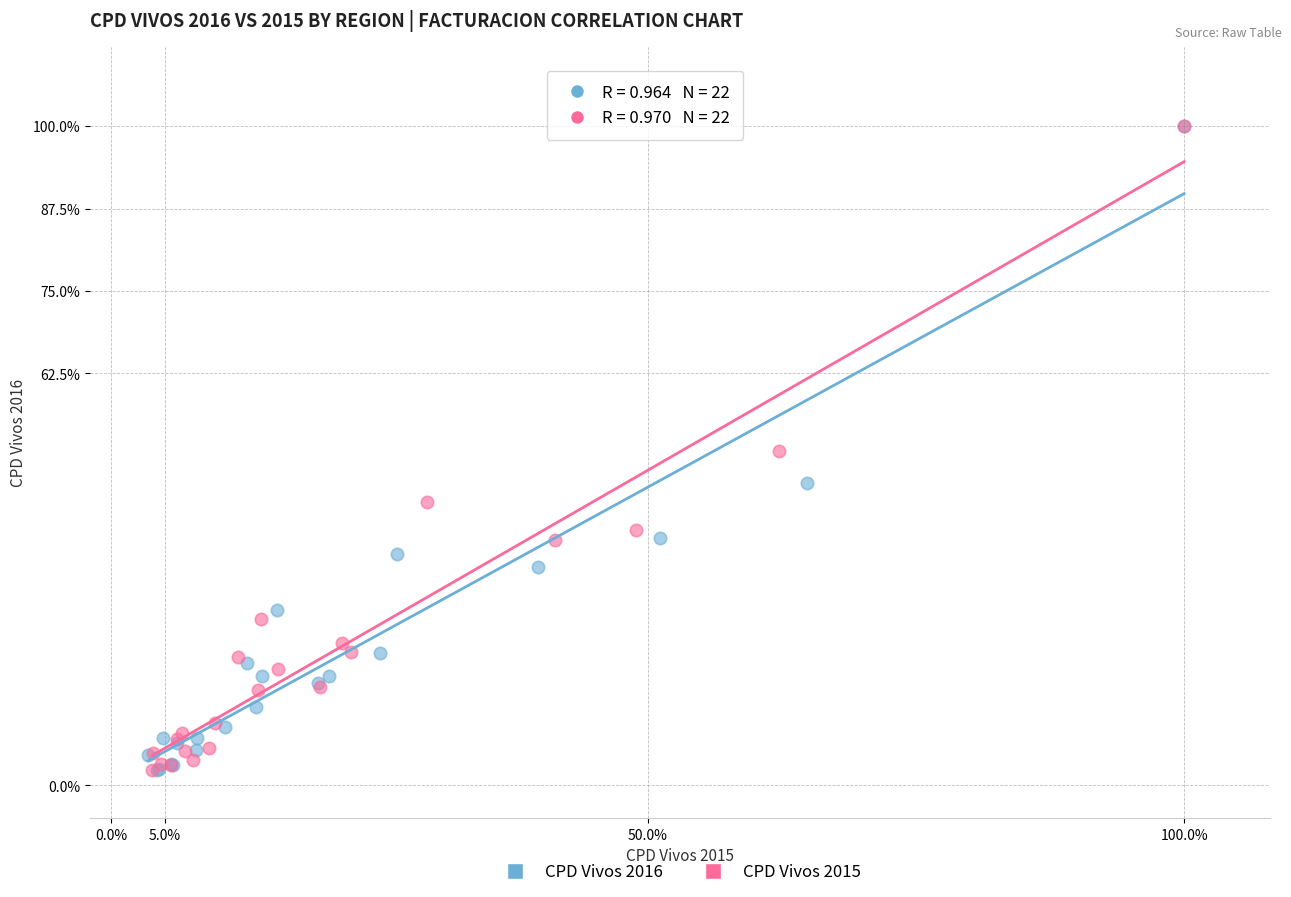

What are all the series names shown in the legend?

CPD Vivos 2016, CPD Vivos 2015